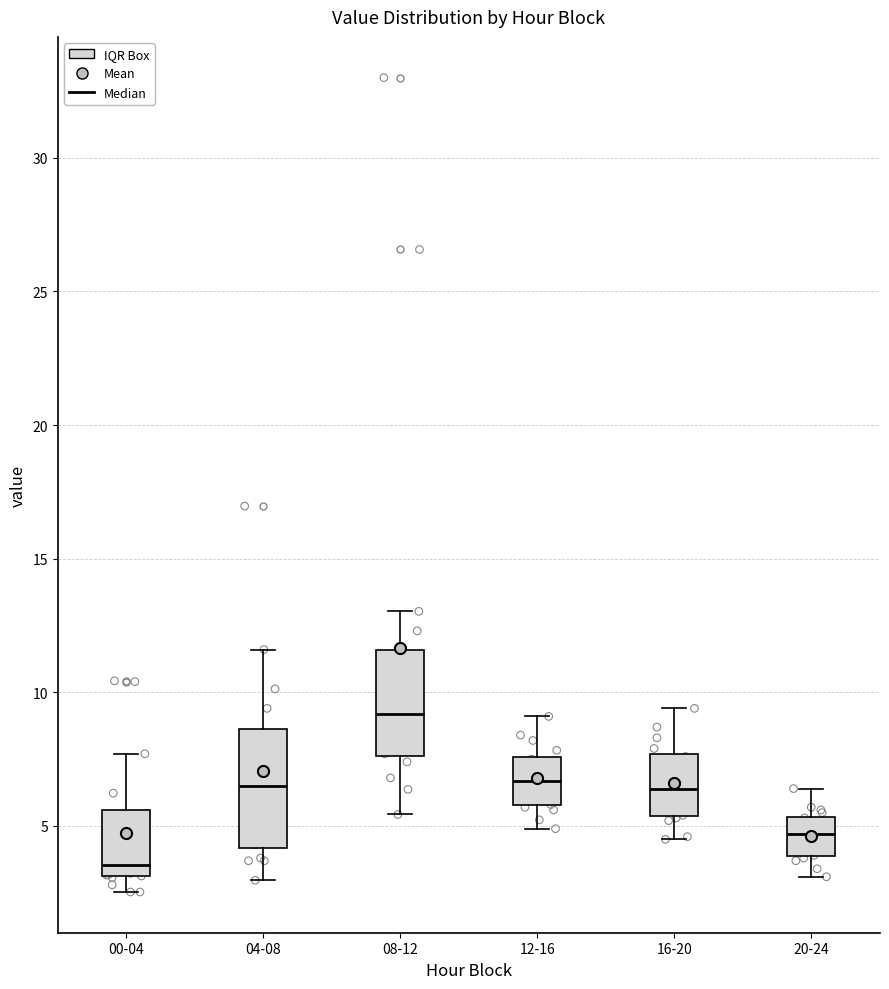

Where does the upper whisker of the box for 04-08 end on the y-axis? The values are not printed on the chart, so give them approximately, as read against the axis.

11.5